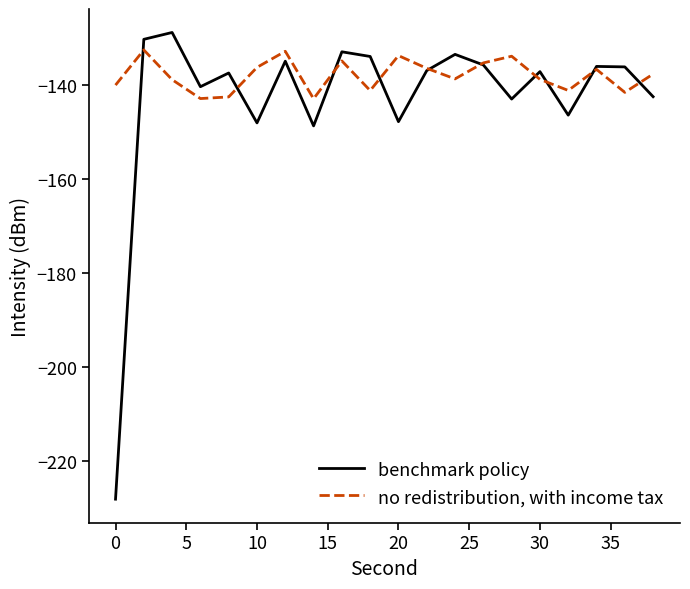

What is the maximum value for no redistribution, with income tax?

-132.5